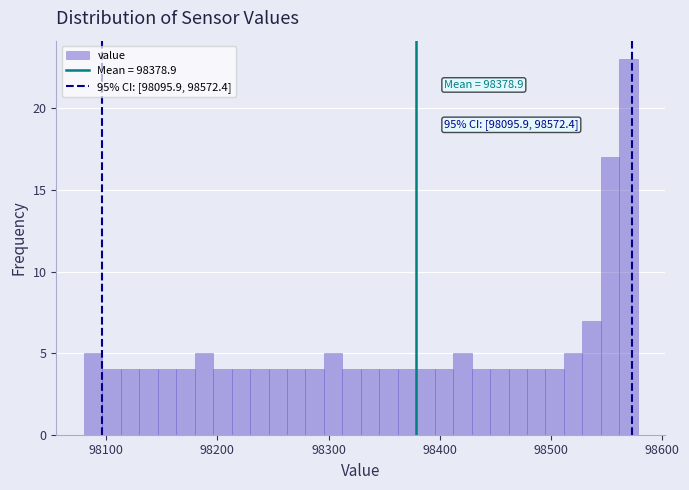

Read against the x-axis, roughly where is the centre of the tallest bar?

98570